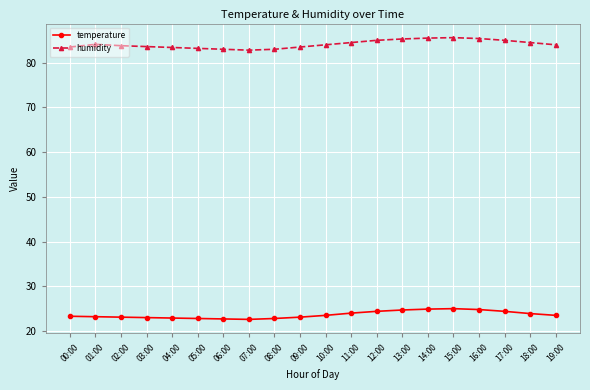

What is the greatest value displayed?

85.6